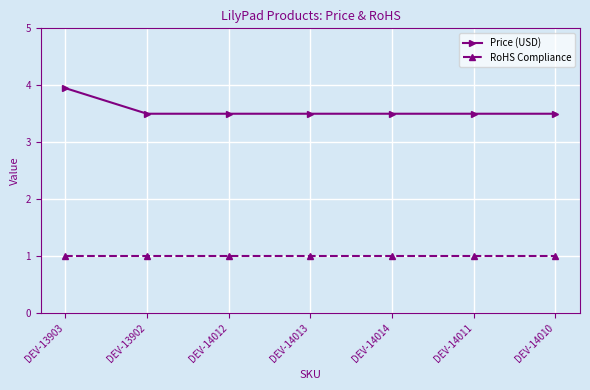

How many Price (USD) values are between 3 and 4?

7